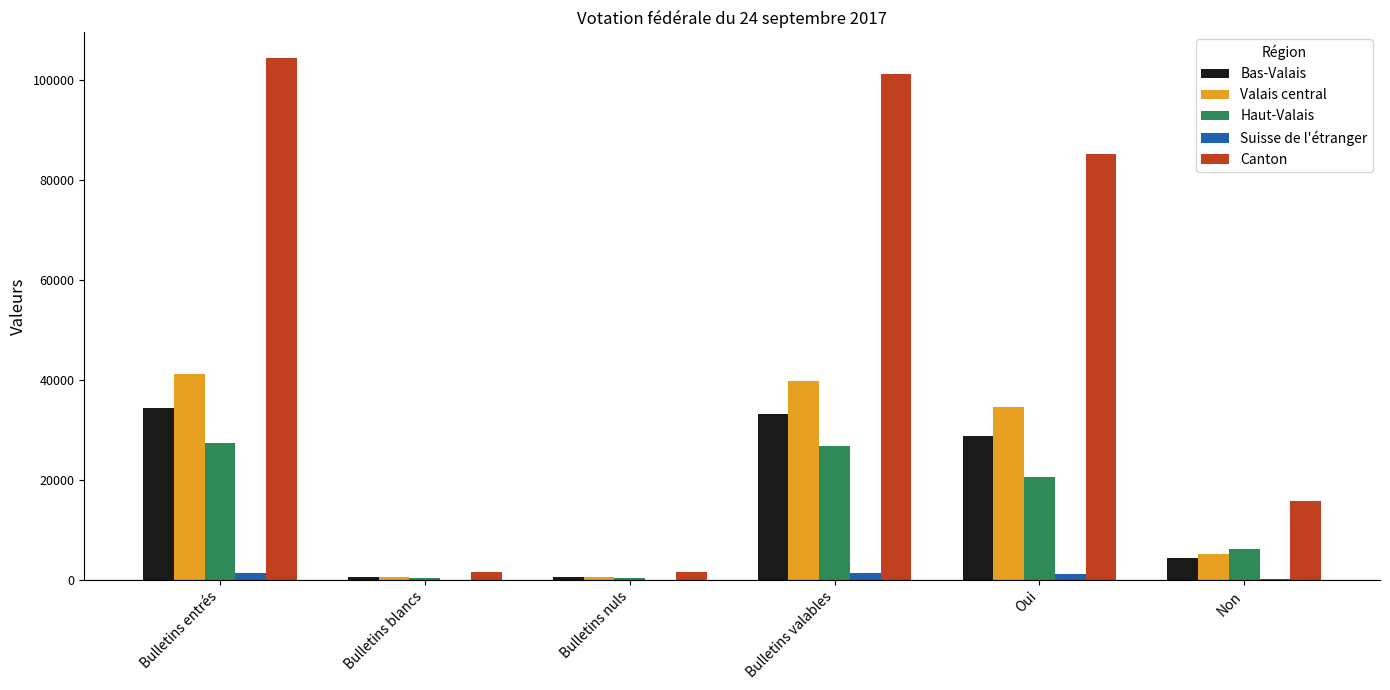

Is it true that Bas-Valais equals 33170 at Bulletins valables?

True